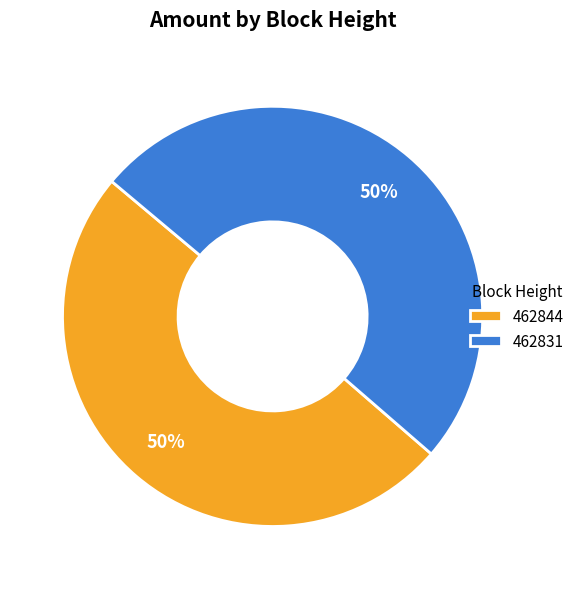

How many segments does this pie chart have?

2